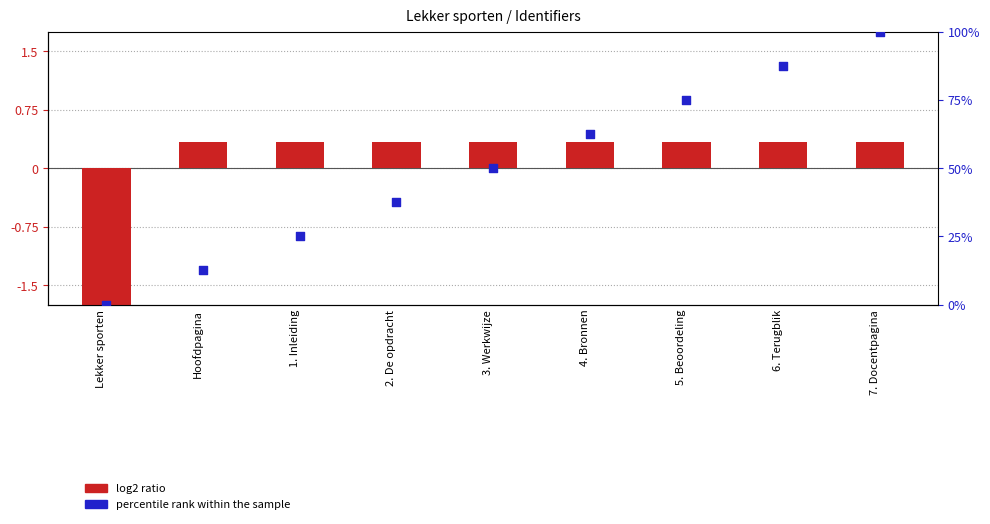

Is the value of percentile rank within the sample at 3. Werkwijze greater than the value of log2 ratio at 4. Bronnen?

Yes